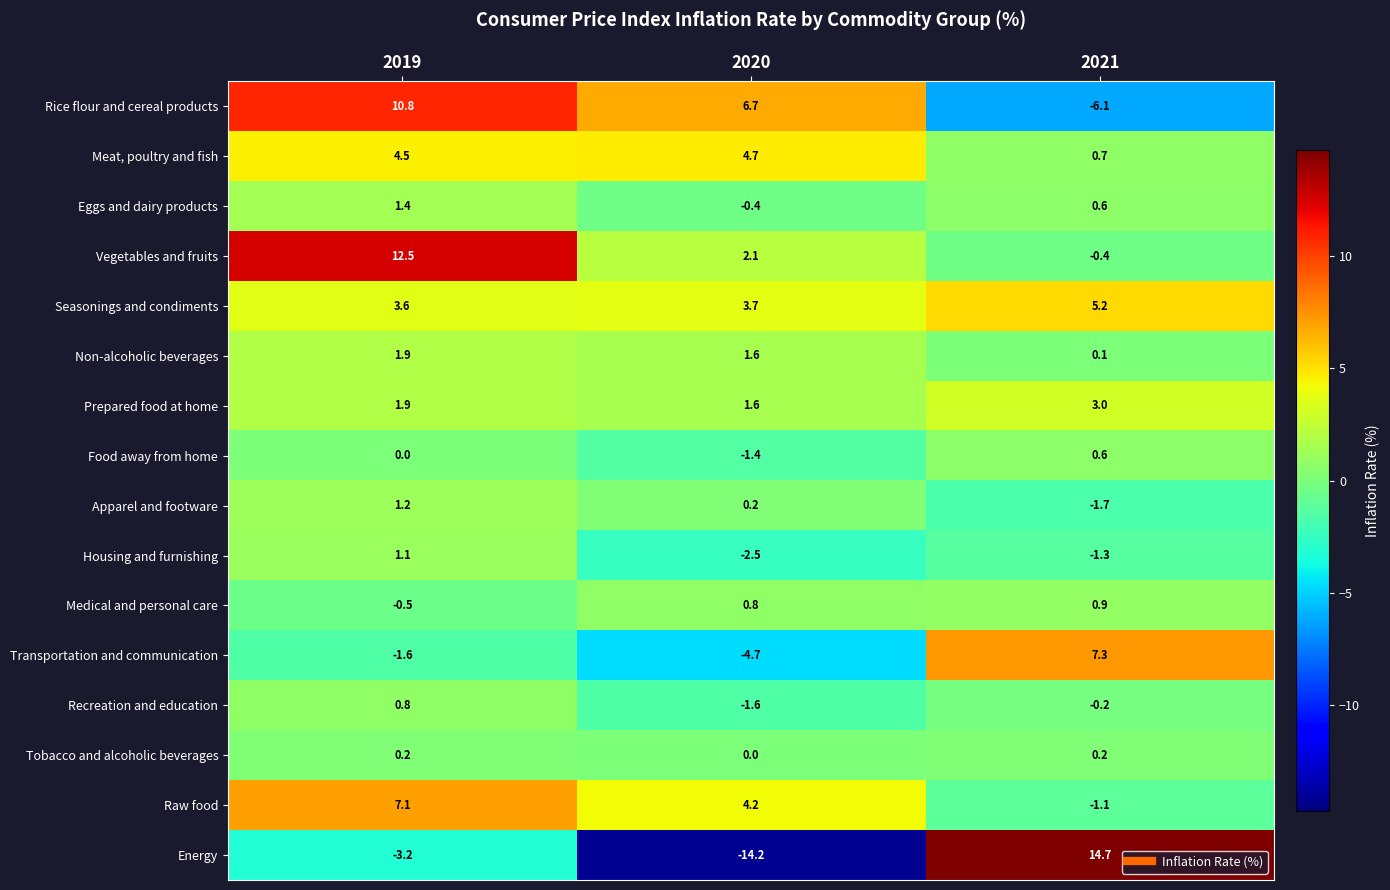

What is the difference between the maximum and second lowest values in the Rice flour and cereal products series?

4.1